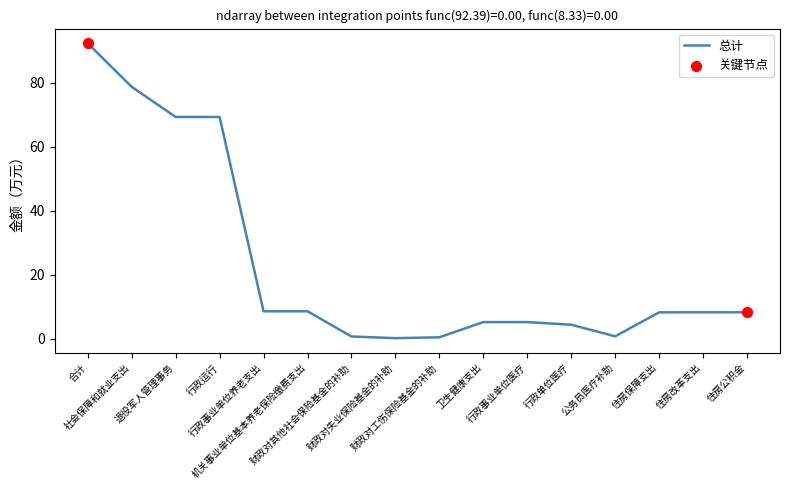

Which has a higher value, 公务员医疗补助 or 行政运行?

行政运行